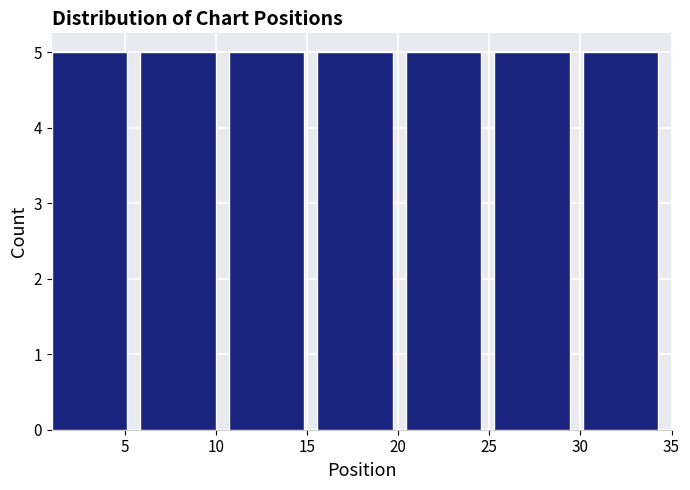

How tall is the bar that spans 30.0 to 35.0 on the x-axis? Neither the bar edges nor the heights are printed on the chart, so give them approximately, as read against the axes.

5